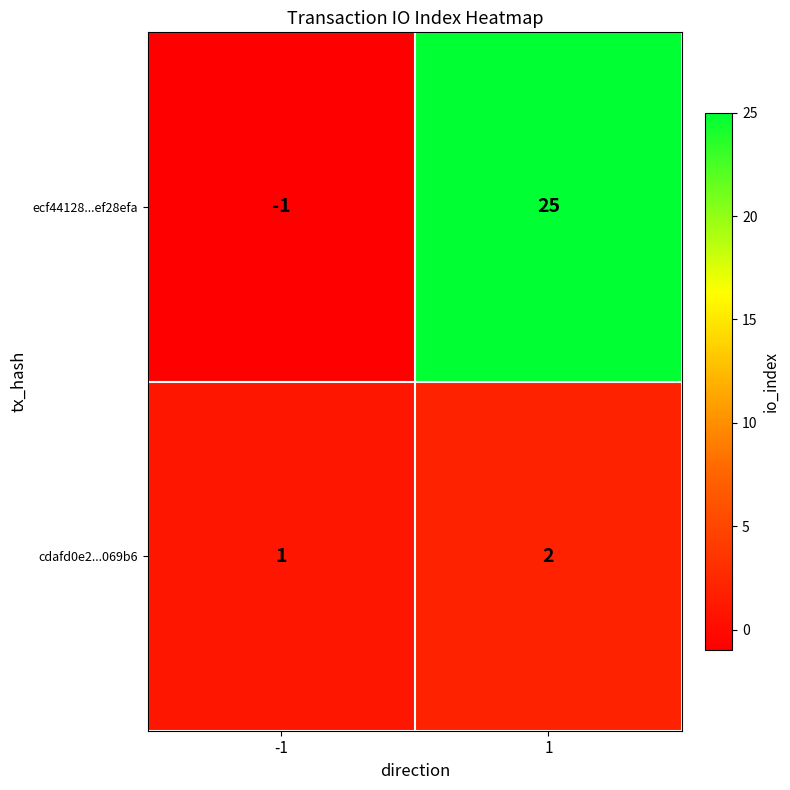

Rank the series by their average value, from lowest to highest.

cdafd0e2...069b6, ecf44128...ef28efa